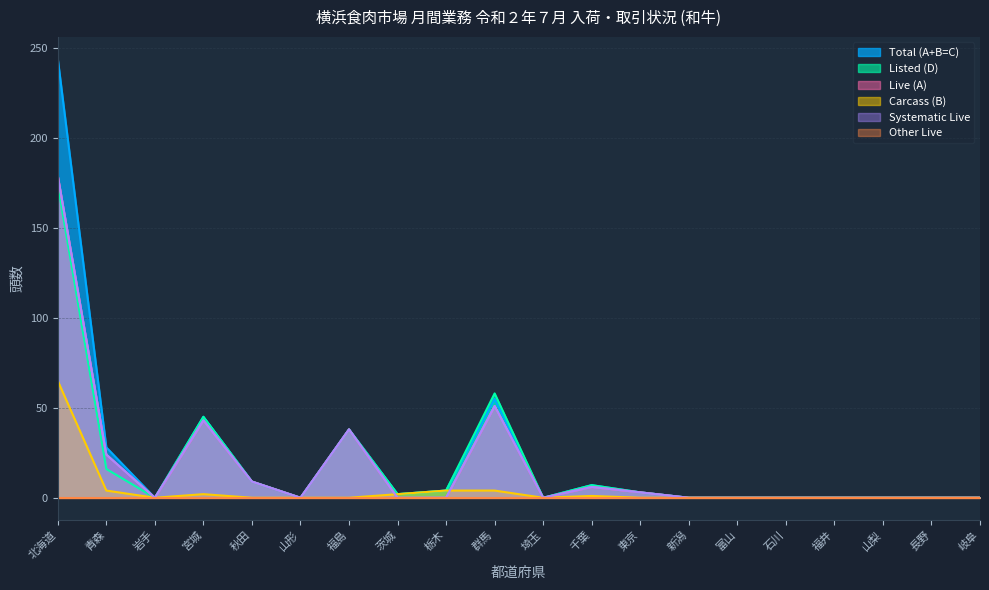

What is the difference between the Total (A+B=C) values at 群馬 and 栃木?

51